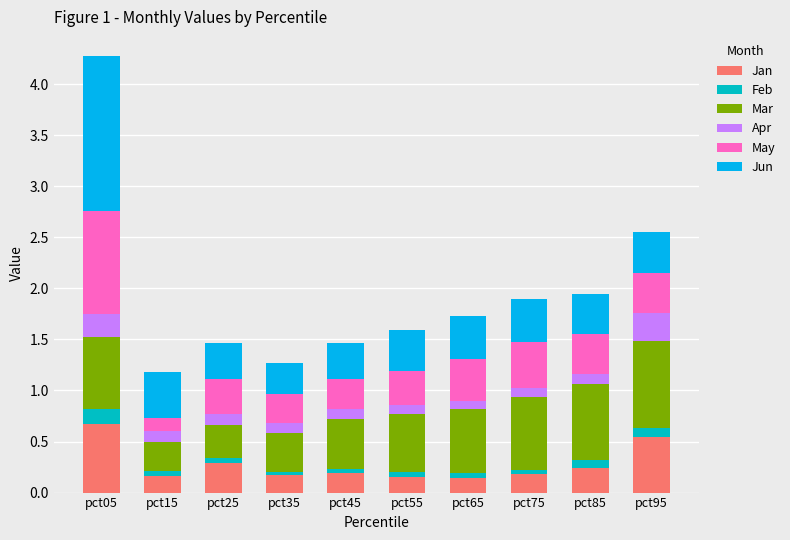

The value of Jan at pct35 is 0.0. True or false?

False